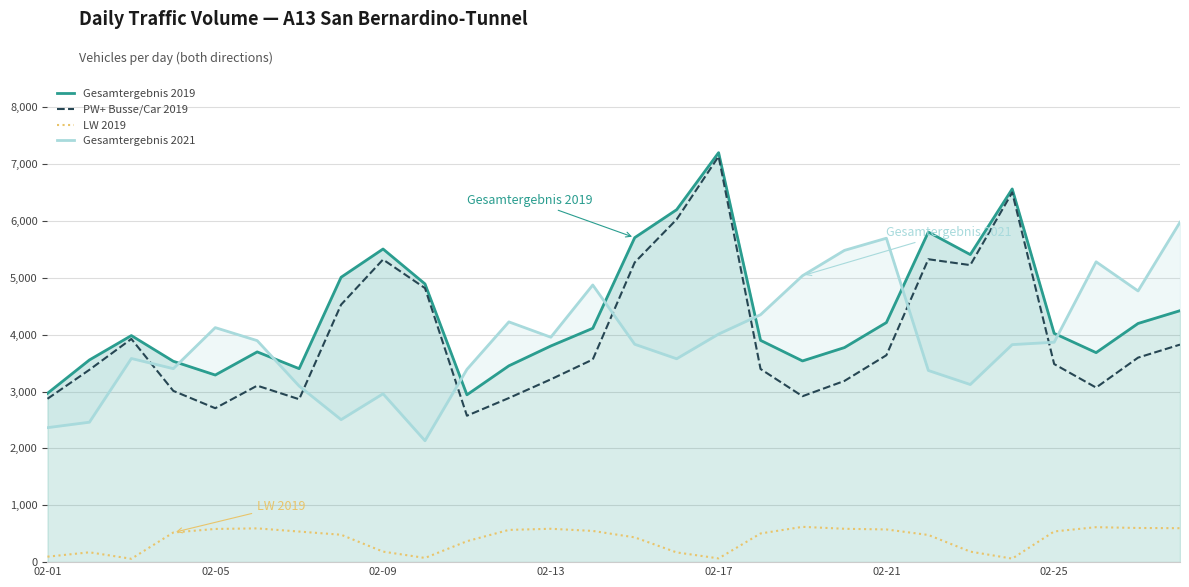

The value of PW+ Busse/Car 2019 at 23 is 10890. True or false?

False